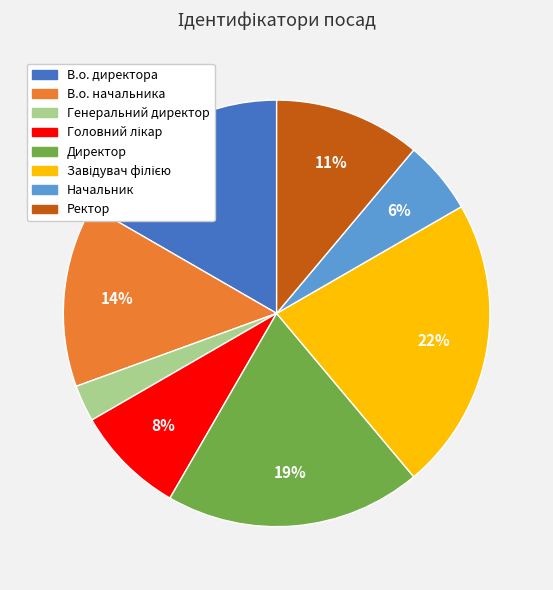

How many segments does this pie chart have?

8